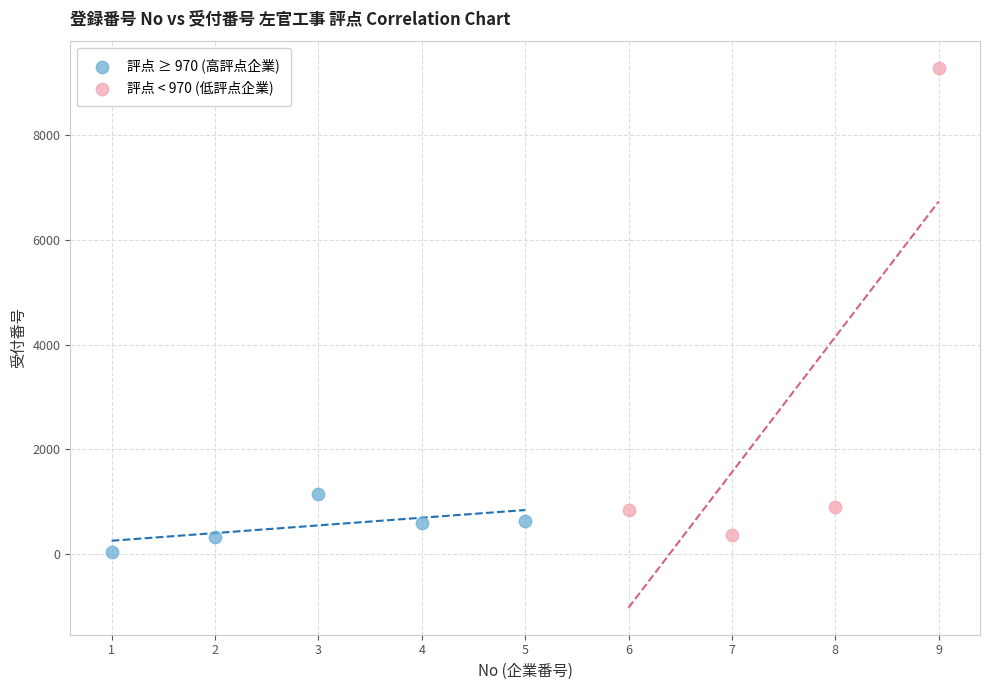

Which series reaches the maximum Y coordinate?

評点 < 970 (低評点企業)